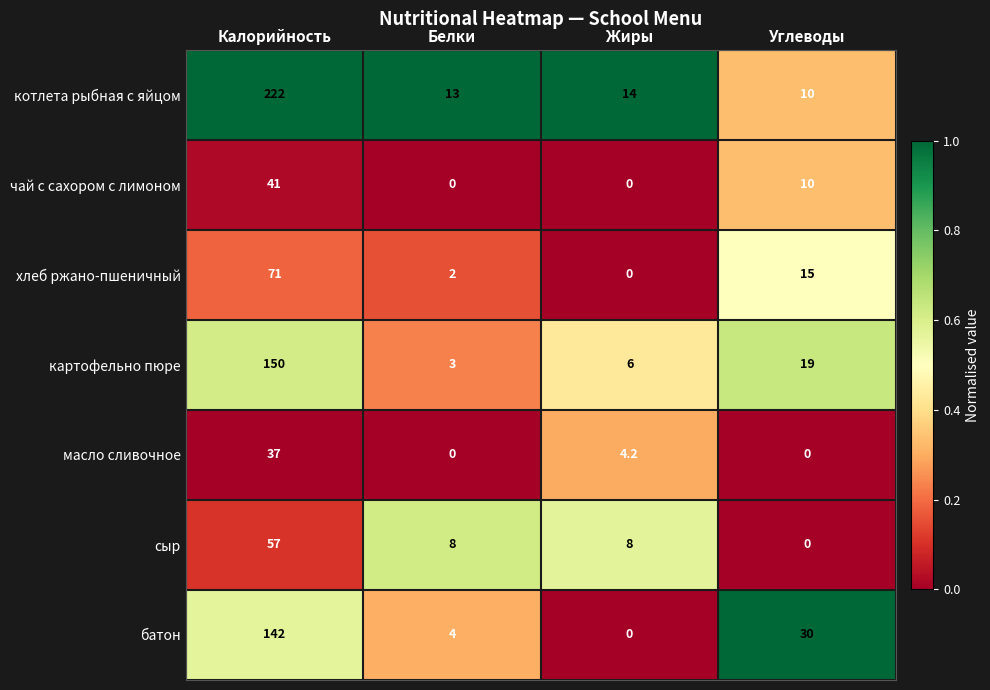

The хлеб ржано-пшеничный series shows 15.0 at Углеводы. True or false?

True